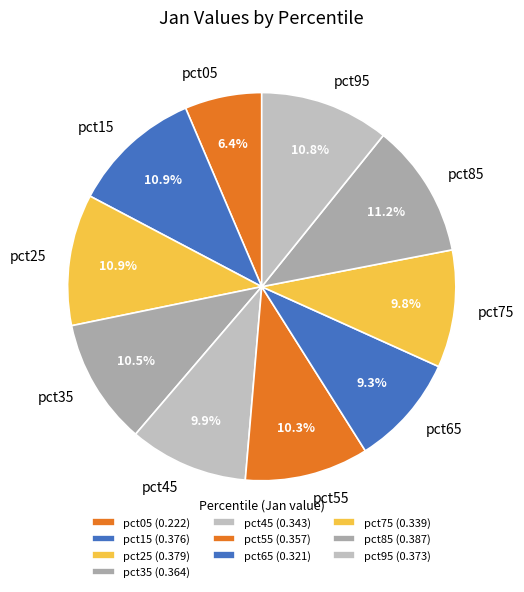

To the nearest percent, what percentage of the pie is pct95?

11%